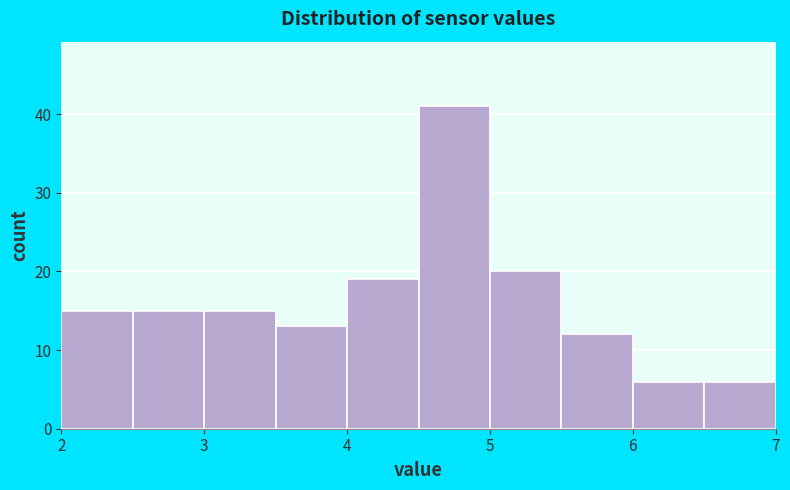

How tall is the bar that spans 4.0 to 4.5 on the x-axis? The values are not printed on the chart, so give them approximately, as read against the axis.

19